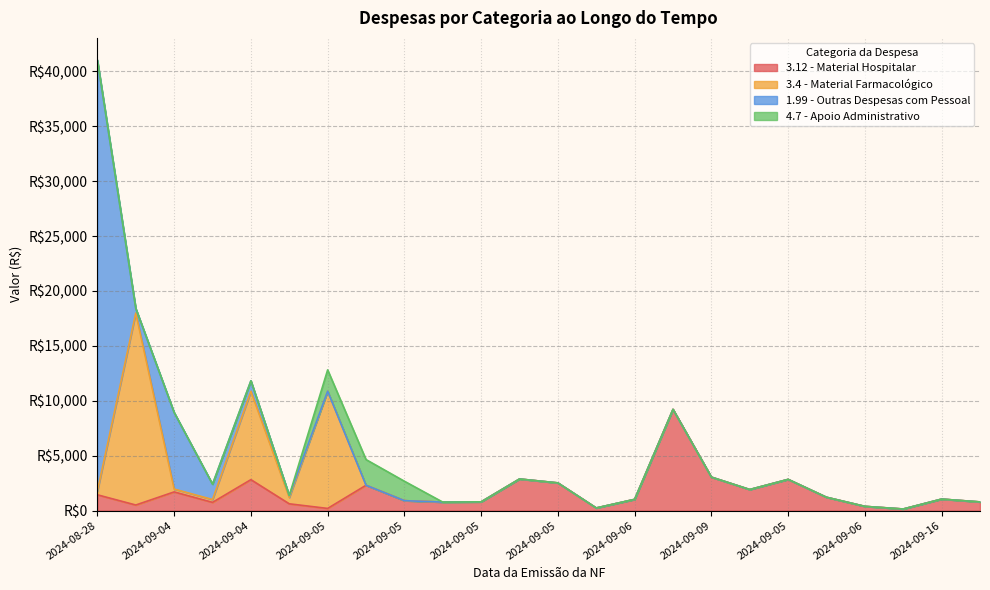

Where is the first local maximum for 3.12 - Material Hospitalar?

2024-09-04